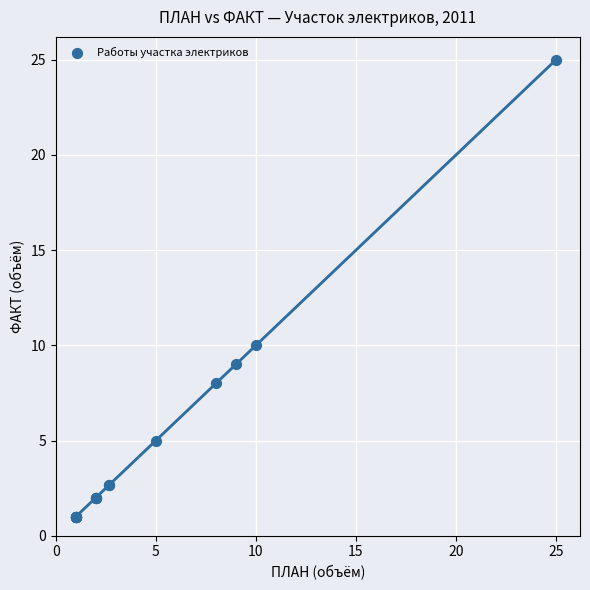

What Y value in the scatter plot is closest to 13?

10.0